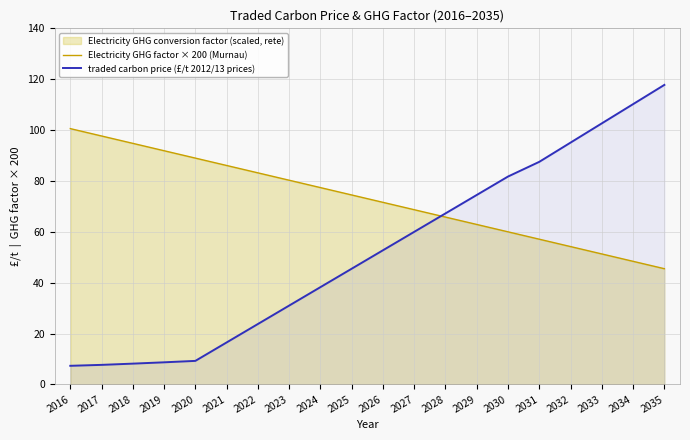

List the series in order of their overall mean, highest first.

Electricity GHG factor × 200 (Murnau), traded carbon price (£/t 2012/13 prices)